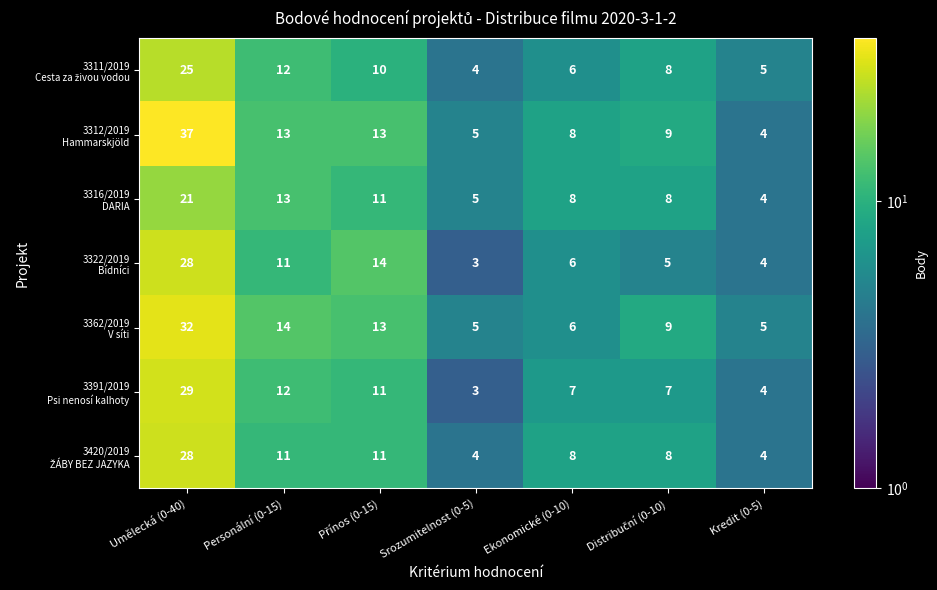

What is the total value across all series at Personální (0-15)?

86